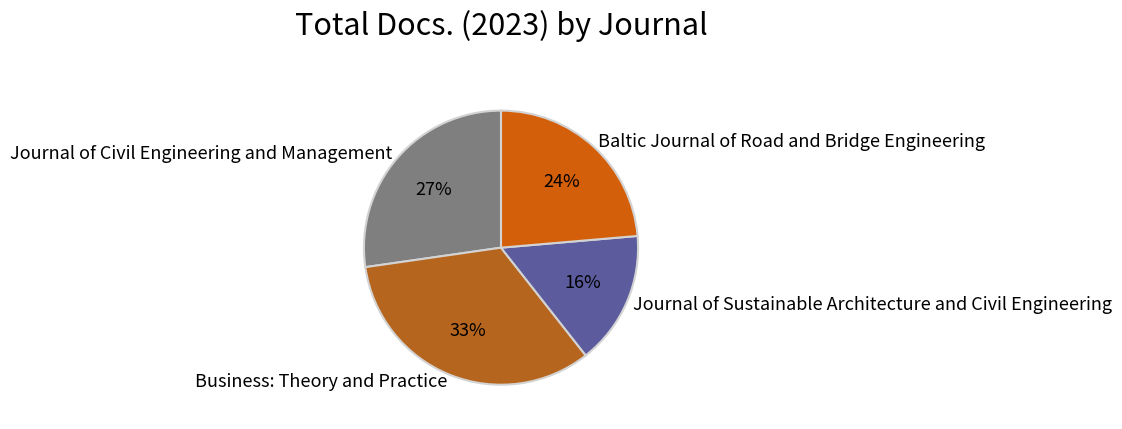

To the nearest percent, what is the difference between the Baltic Journal of Road and Bridge Engineering and Journal of Sustainable Architecture and Civil Engineering slice percentages?

8%